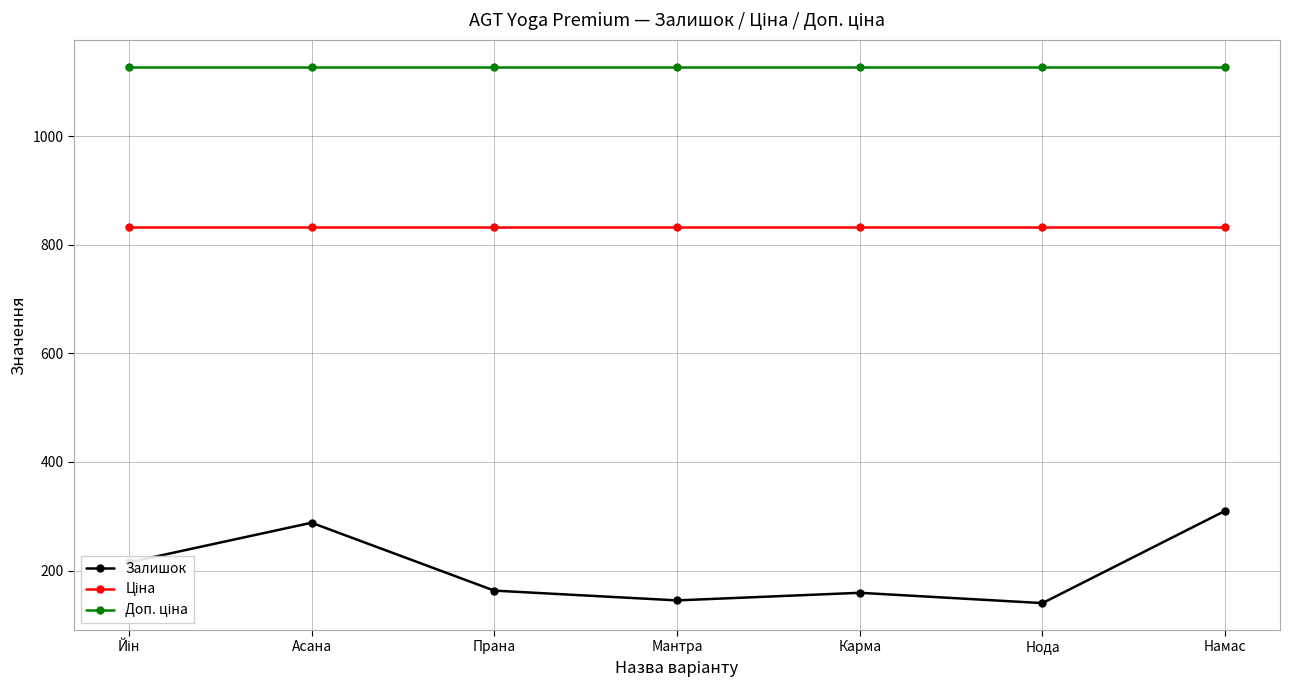

What is the maximum value for Залишок?

310.0